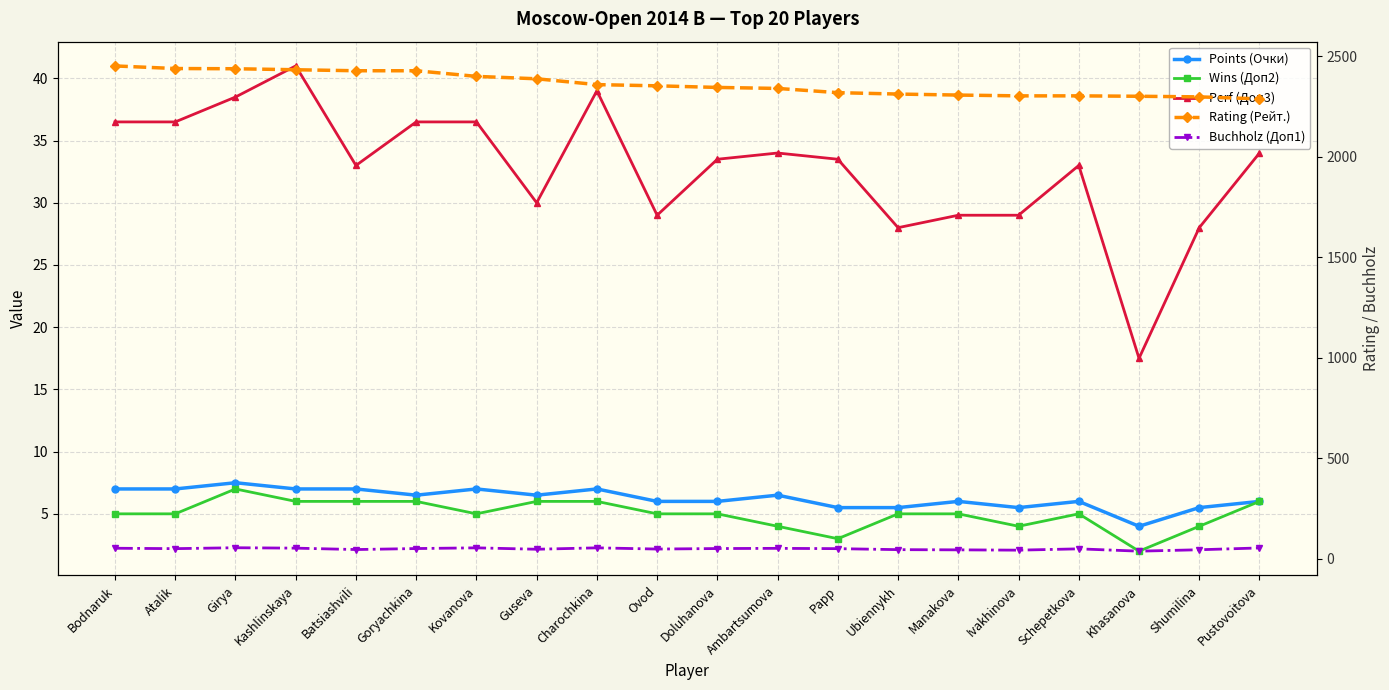

At Khasanova, list the series in order from smallest to largest.

Wins (Доп2), Points (Очки), Perf (Доп3), Buchholz (Доп1), Rating (Рейт.)